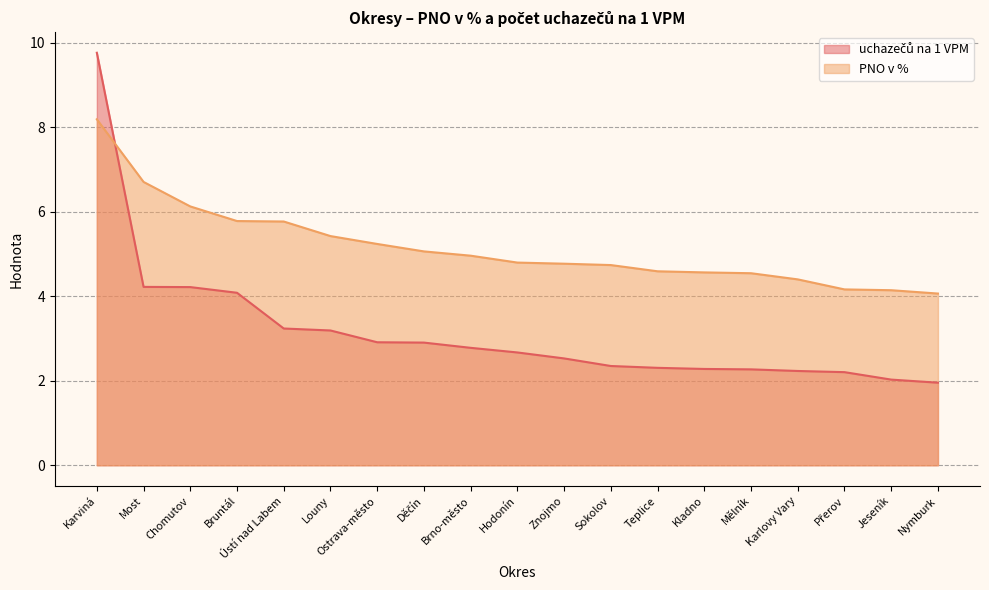

Where is PNO v % nearest to the value 6?

Chomutov